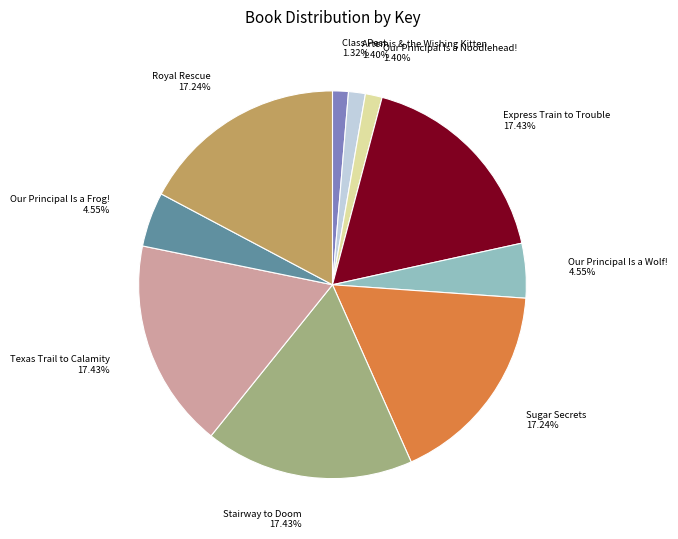

Does any single category account for the majority?

No